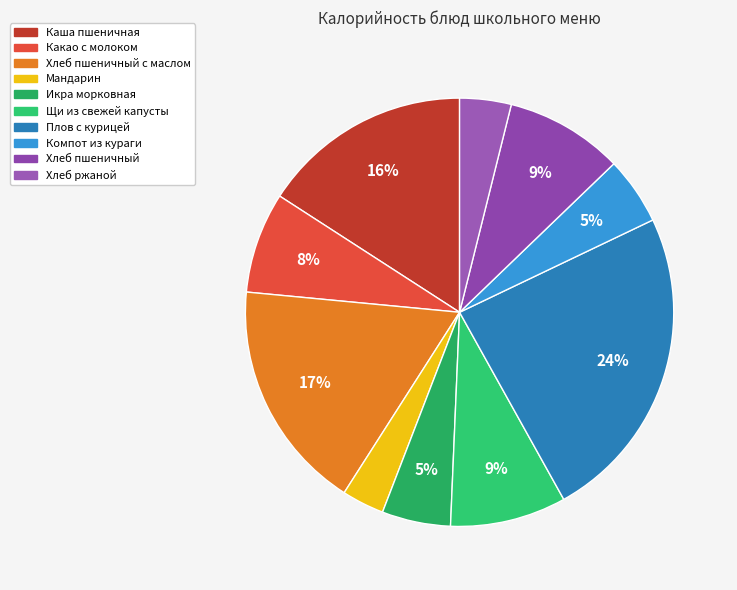

Which category has the smallest portion of the pie?

Мандарин